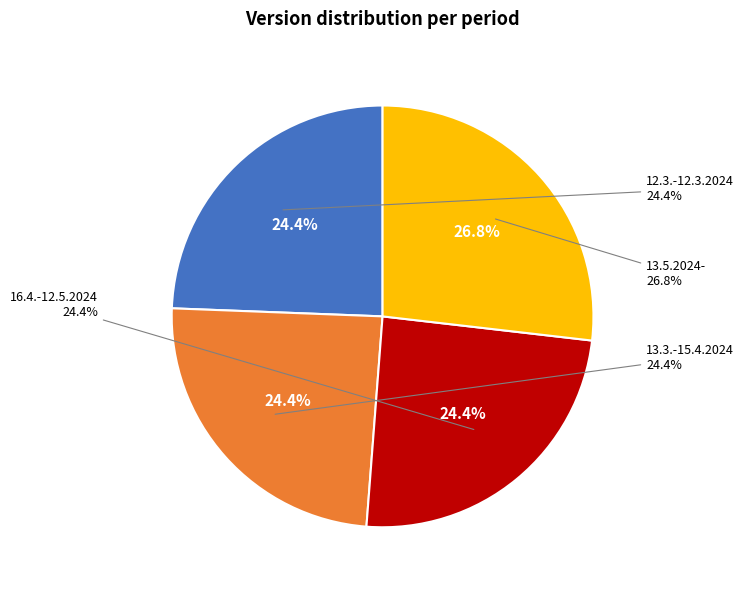

Which slice is the smallest?

12.3.-12.3.2024